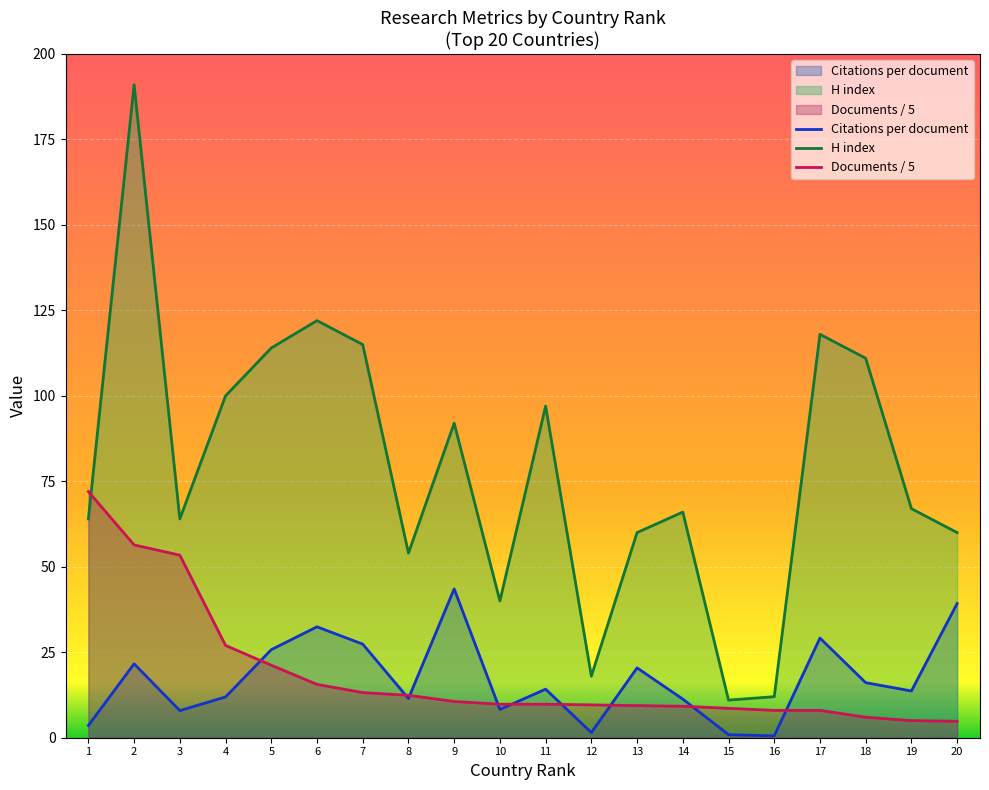

What is the sum of the Documents values at 4 and 5?

48.2